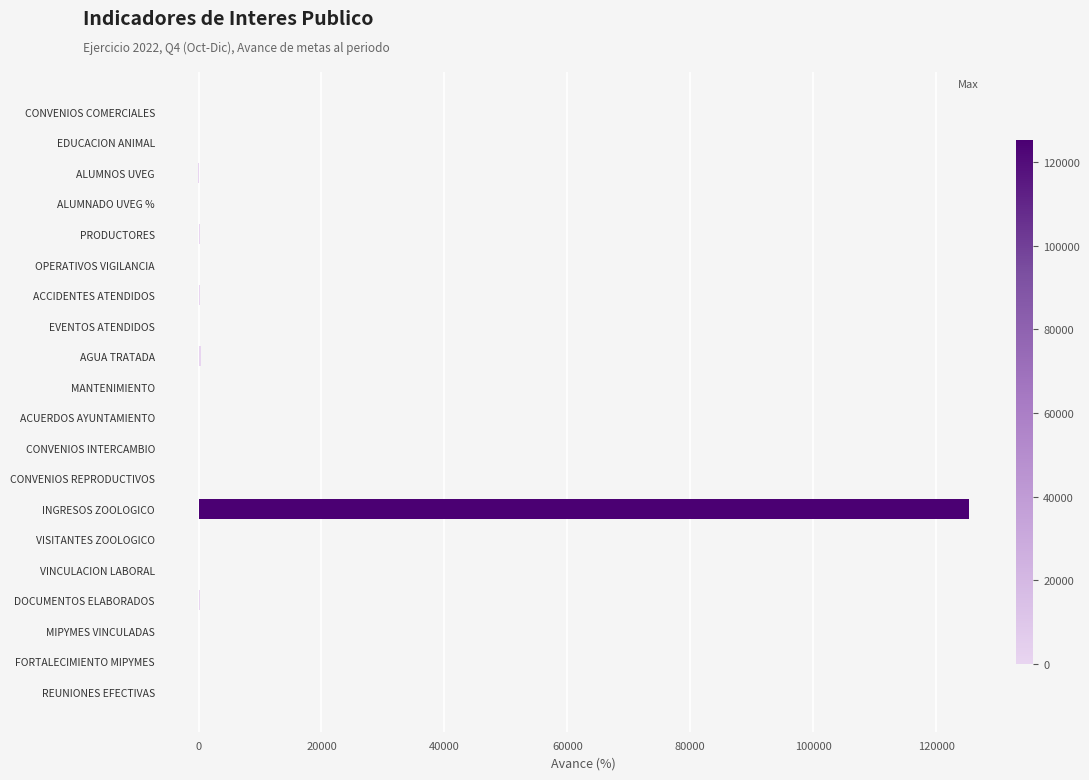

How many distinct data groups are displayed?

1